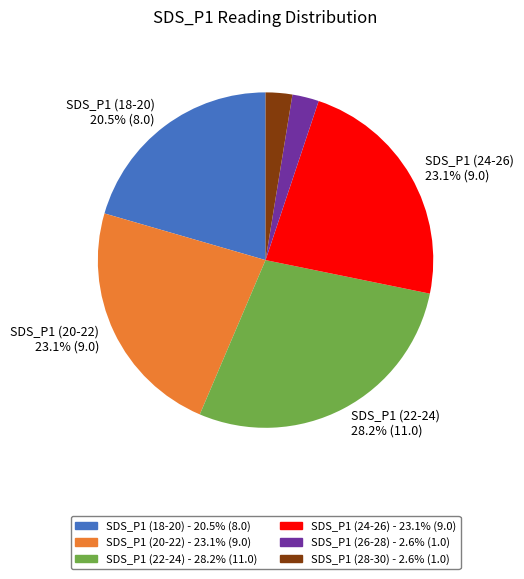

Is there any slice that represents more than half of the pie?

No